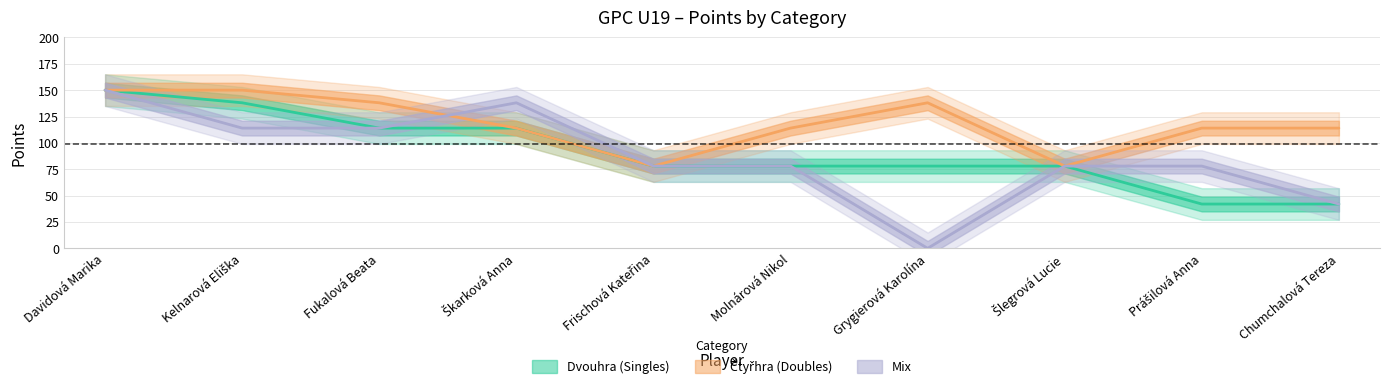

True or false: Dvouhra Body has a value of 201 at Škarková Anna.

False